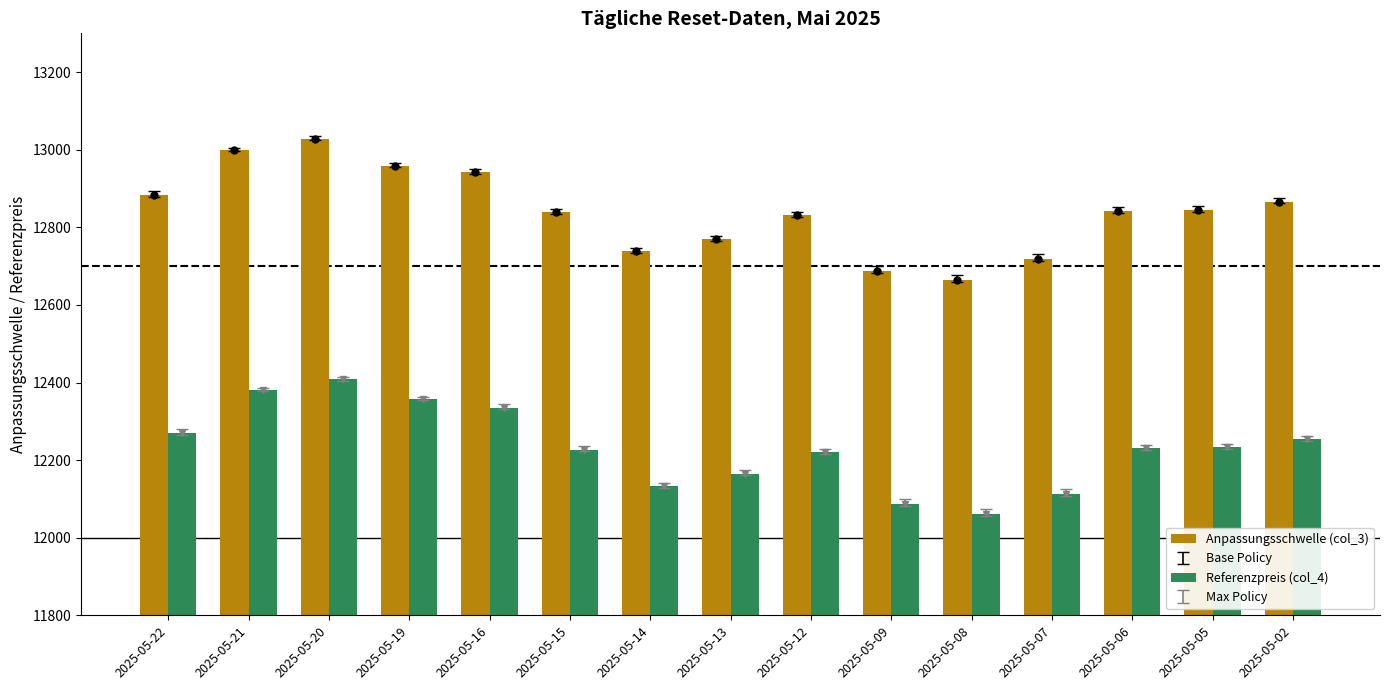

At how many categories does at least one series exceed 12903?

4